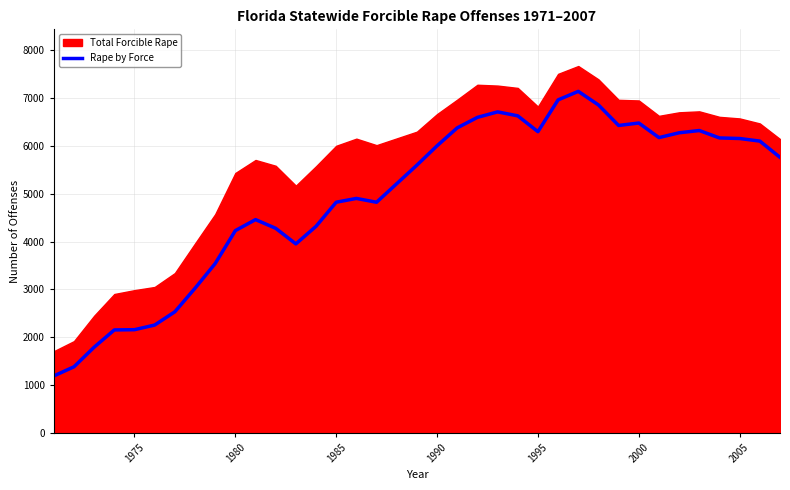

What is the lowest value of the Rape by Force series?

1191